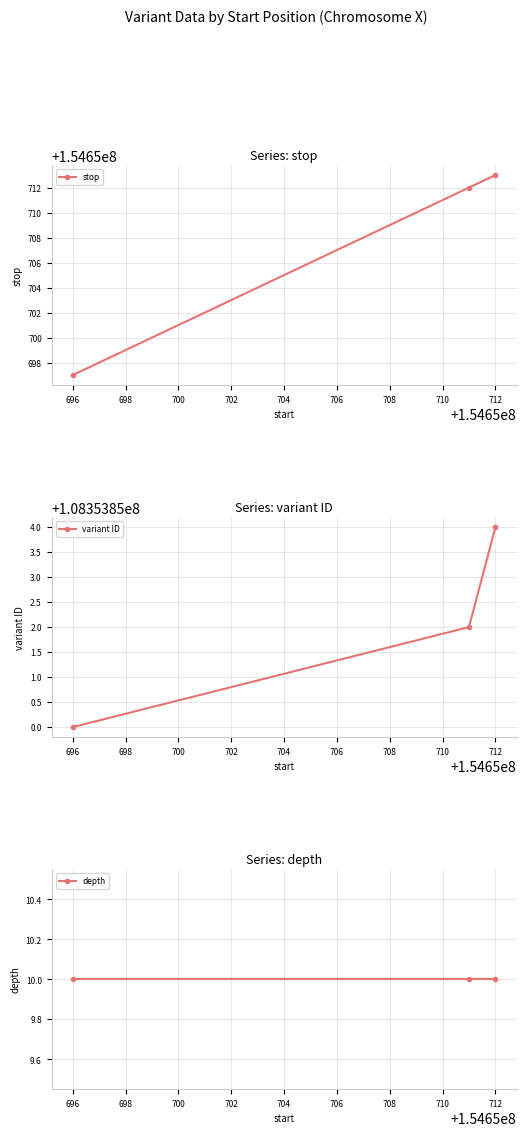

Is this an area chart (filled region under the line)?

No